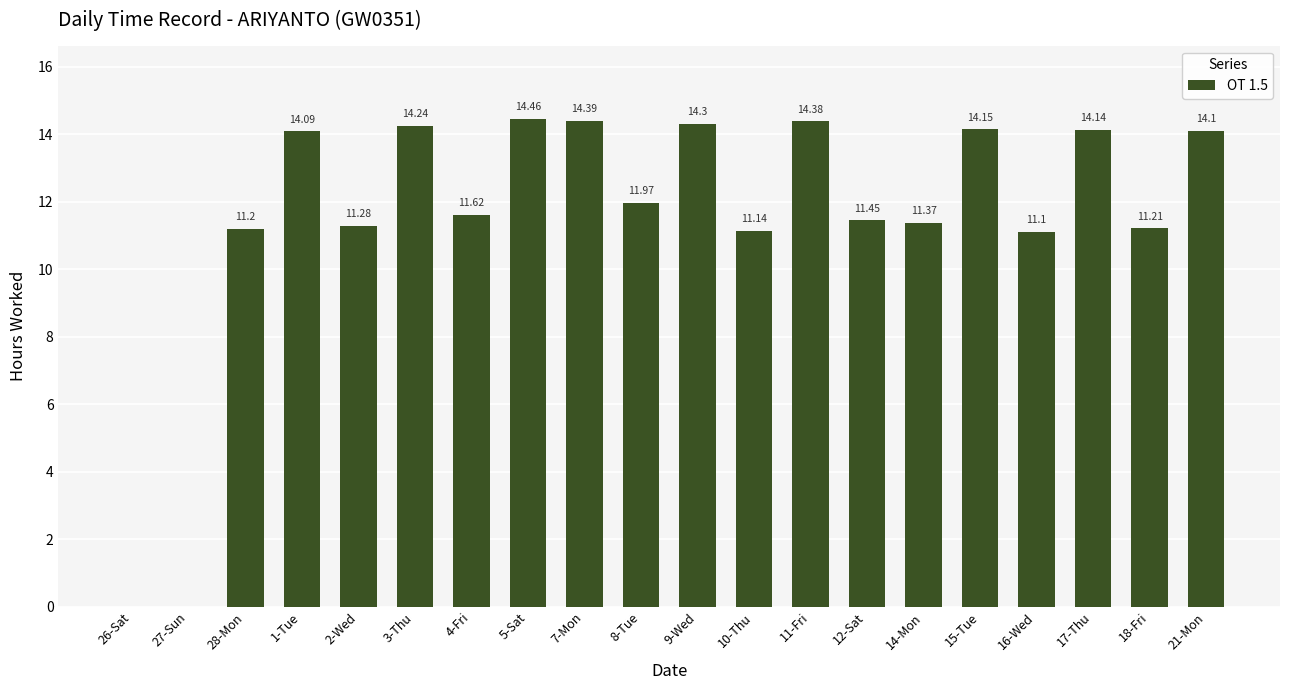

What is the sum of all values?

230.6